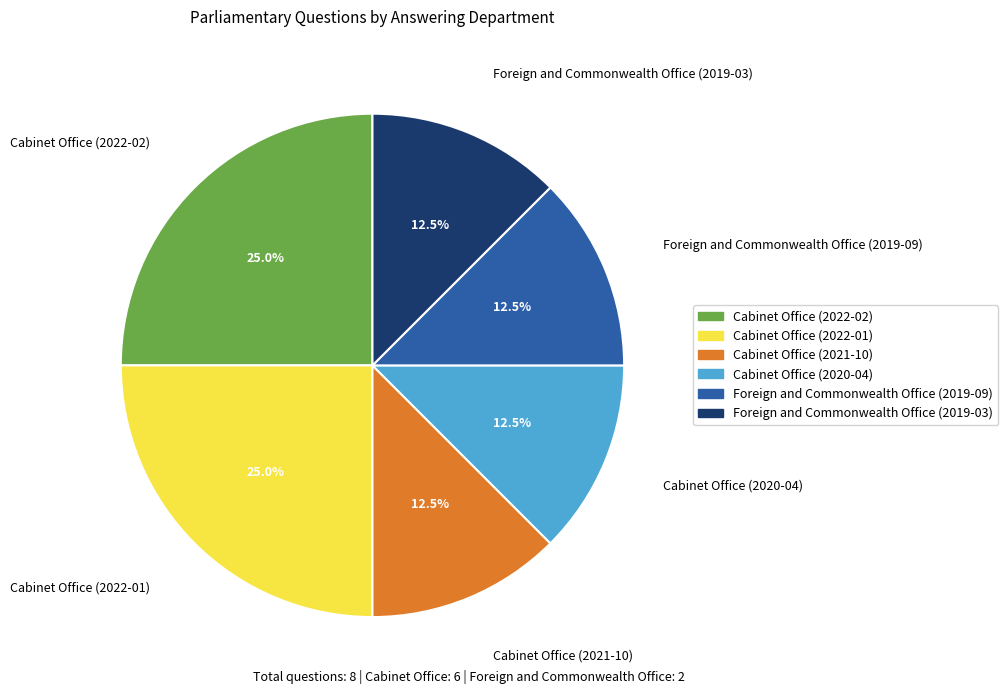

Is there a majority slice in this chart?

No